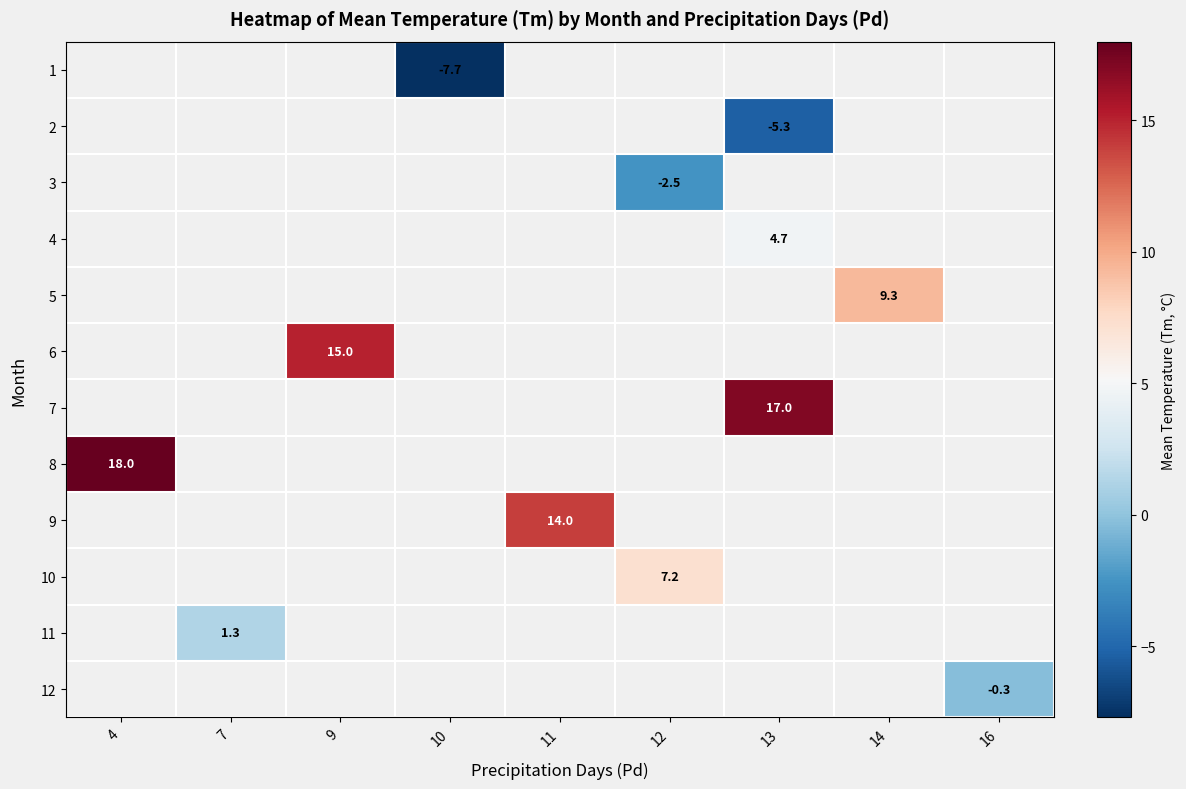

Which label corresponds to the largest value in the chart?

4